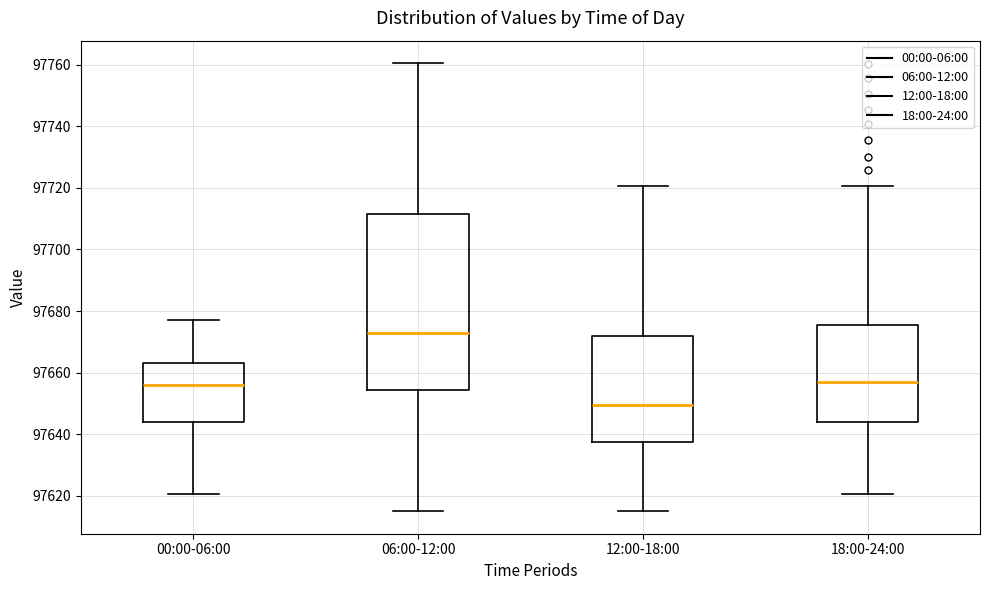

Reading left to right, read every box against the y-axis: the position of its median line, the range the box covers, and the ends of its whiskers. The values are not printed on the chart, so give them approximately, as read against the axis.

00:00-06:00: median 97656, box 97644 to 97664, whiskers 97620 to 97678
06:00-12:00: median 97672, box 97654 to 97712, whiskers 97616 to 97760
12:00-18:00: median 97650, box 97638 to 97672, whiskers 97616 to 97720
18:00-24:00: median 97656, box 97644 to 97676, whiskers 97620 to 97720